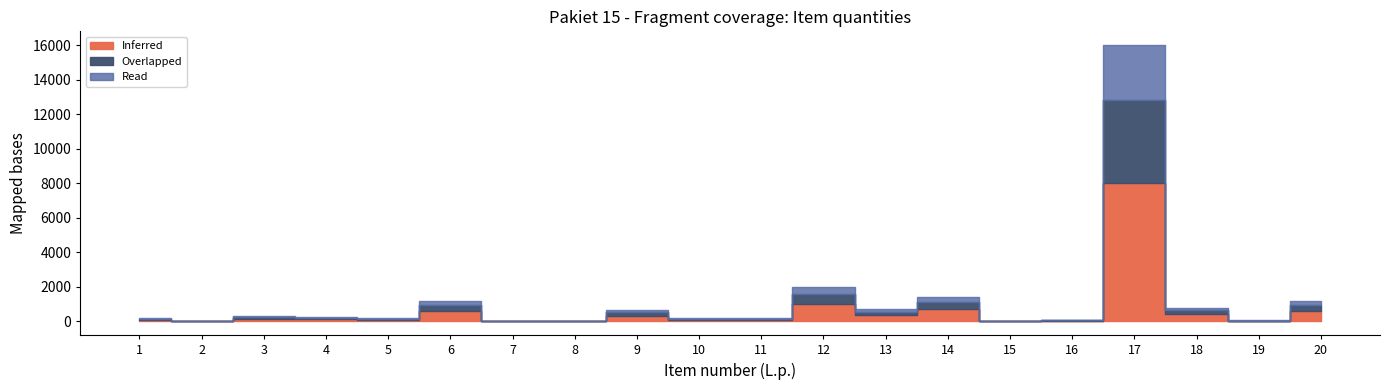

At which category is the sum across all series the highest?

17